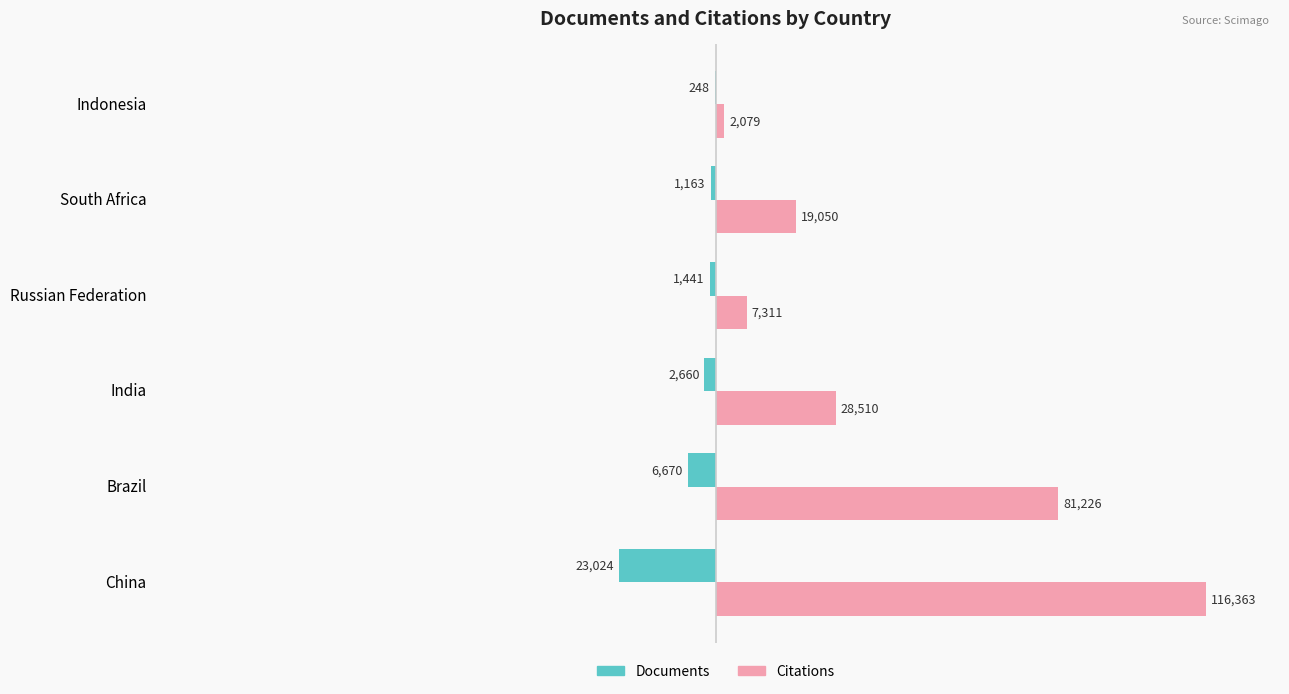

What is the sum of the Documents values at China and Russian Federation?

-24465